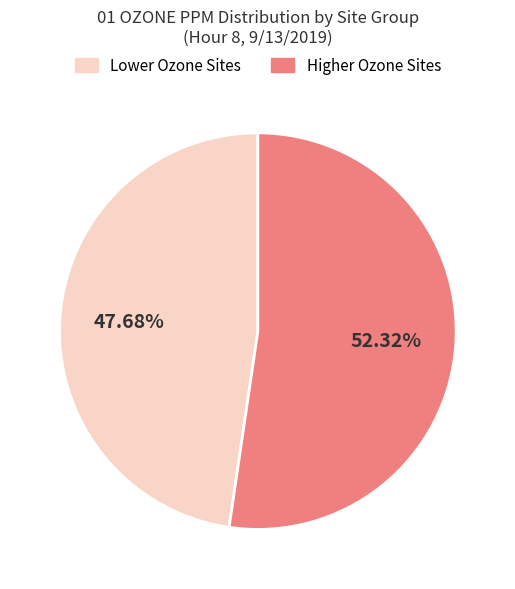

Is there a majority slice in this chart?

Yes